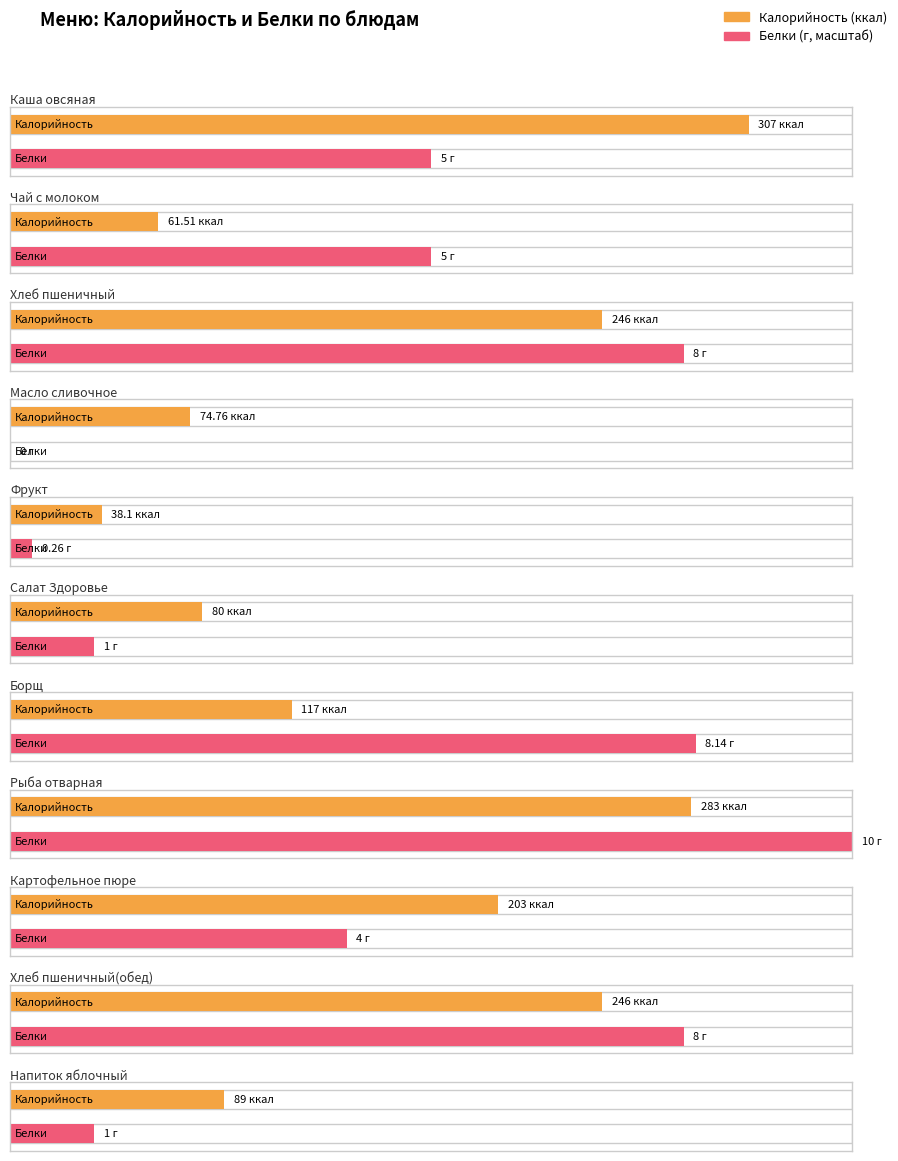

What is the difference between the highest and lowest values at Салат Здоровье?

79.0